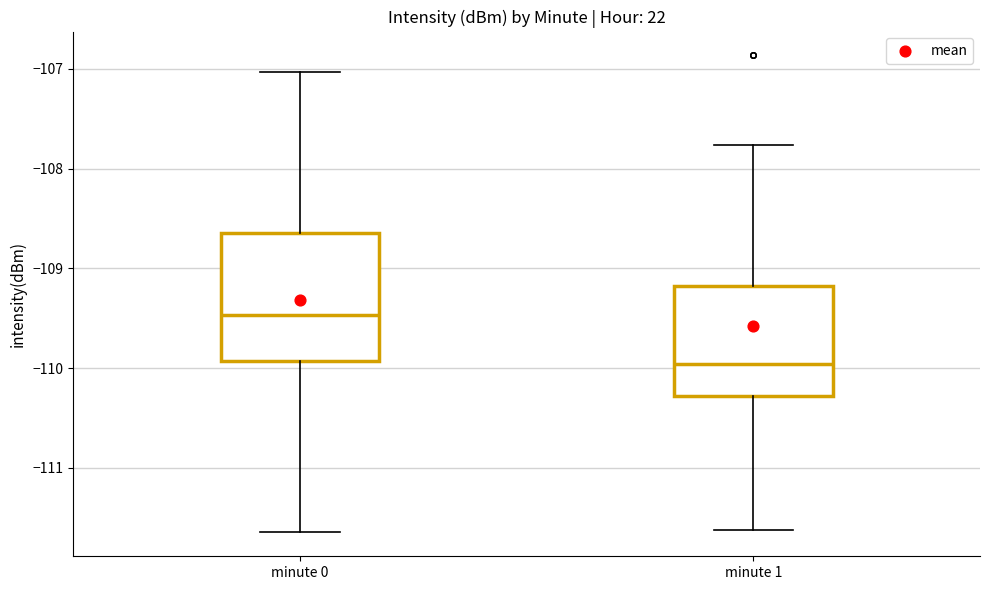

Which box has the lowest median line?

minute 1